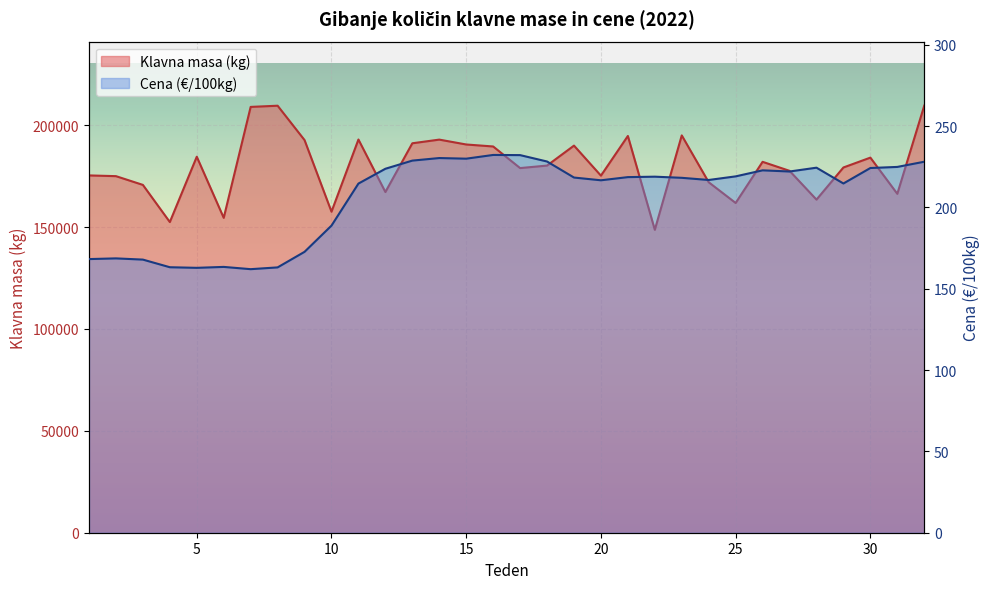

Is it true that Cena (€/100kg) equals 99.8 at 30?

False